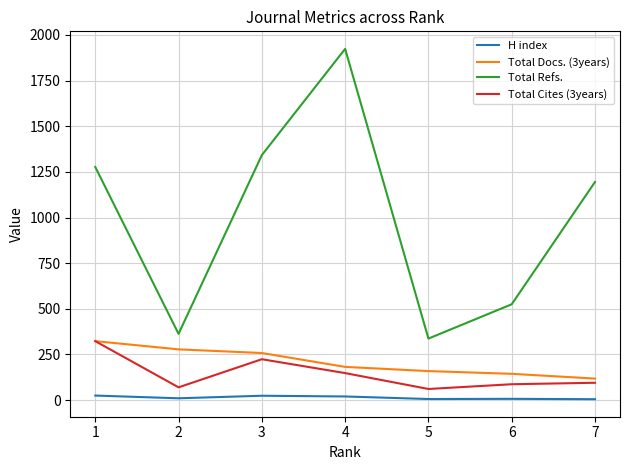

How many values in the Total Refs. series are below 1195?

3